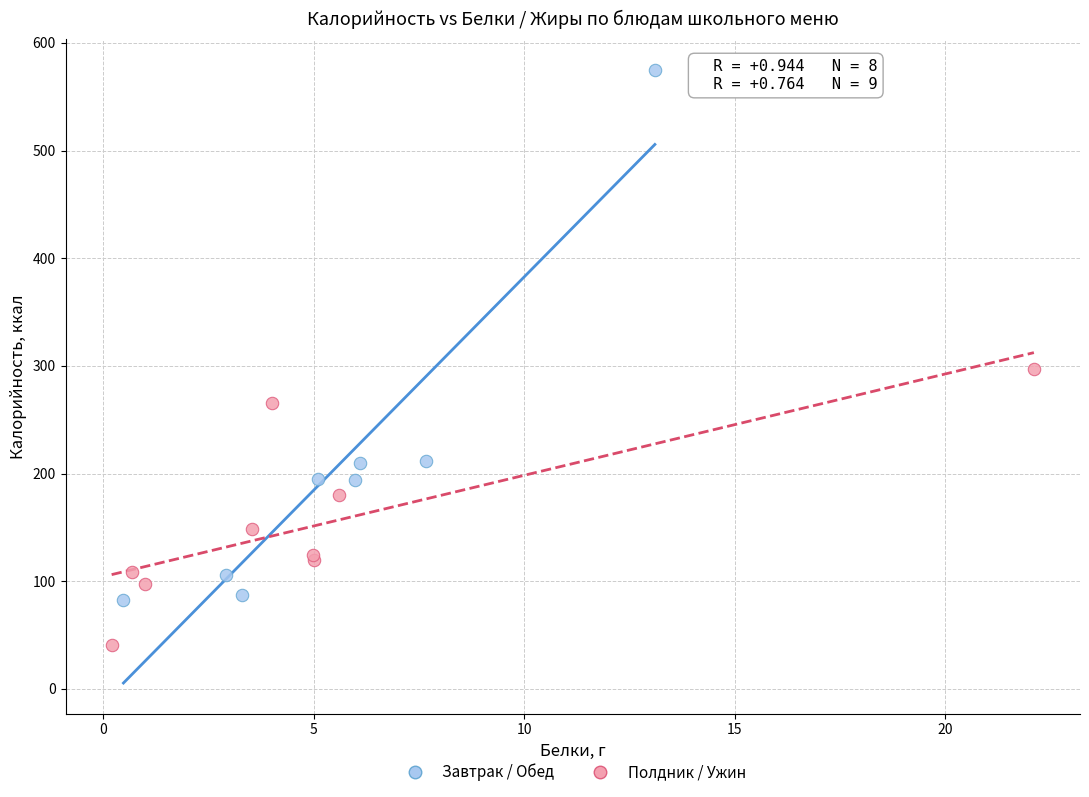

Which series has the widest spread of Y values?

Завтрак / Обед